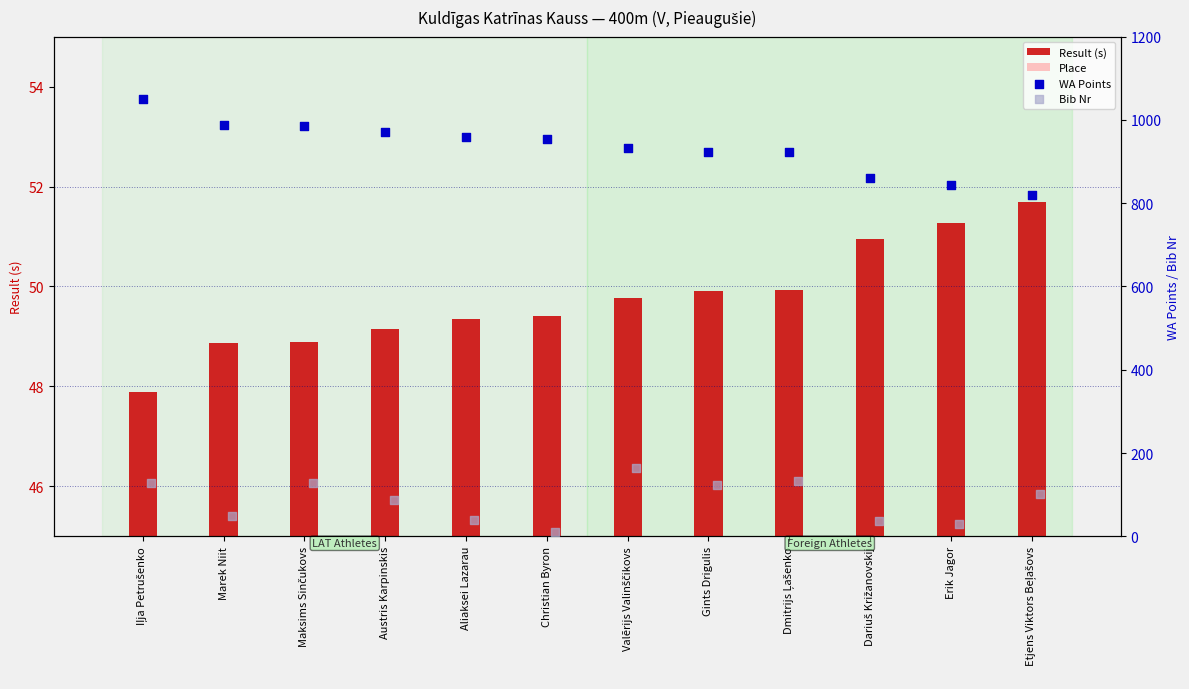

At which category is the sum across all series the highest?

Iļja Petrušenko